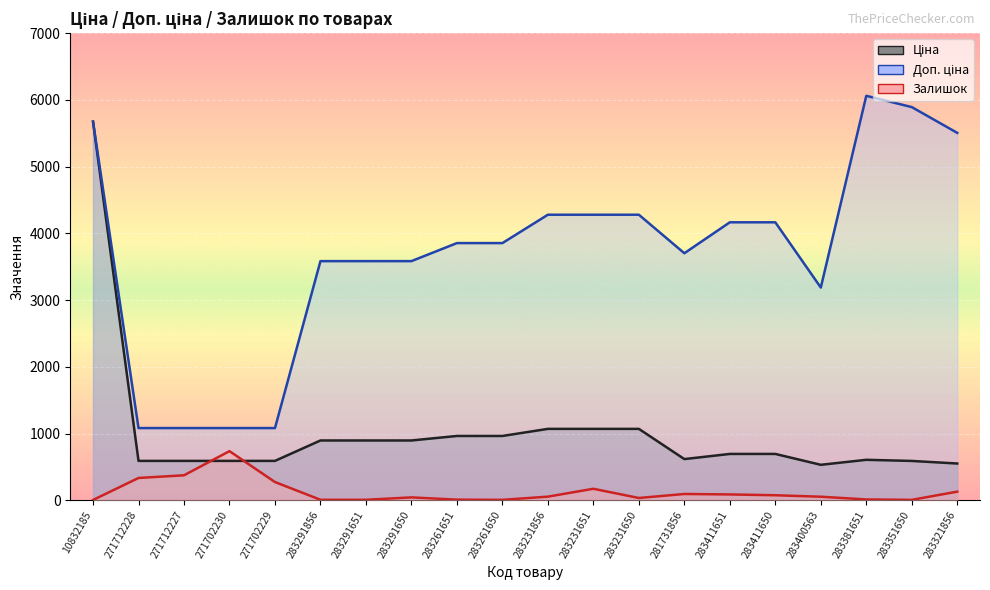

At how many categories does at least one series exceed 4802?

4